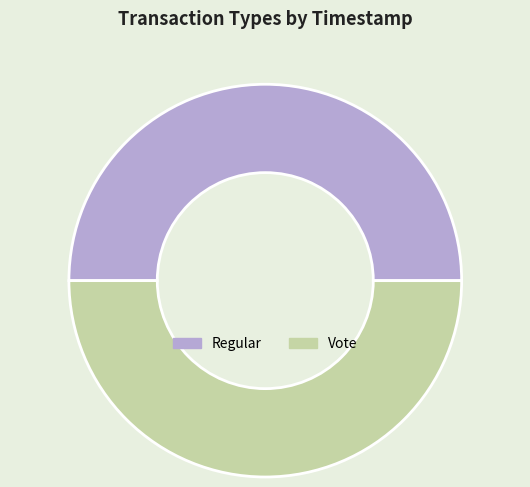

True or false: Regular accounts for 50% of the total.

True